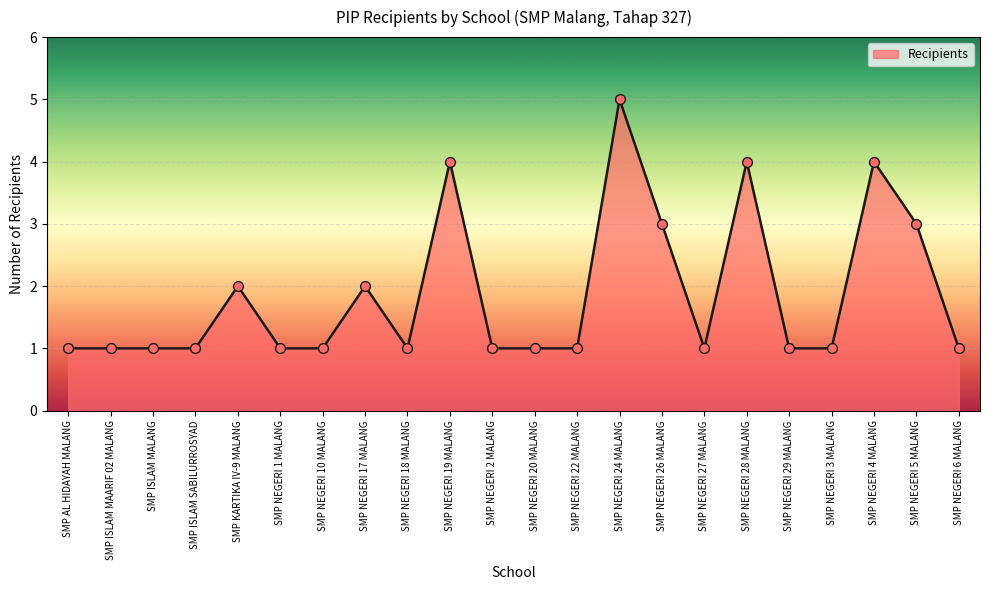

What is the change in value from SMP NEGERI 10 MALANG to SMP NEGERI 24 MALANG?

+4